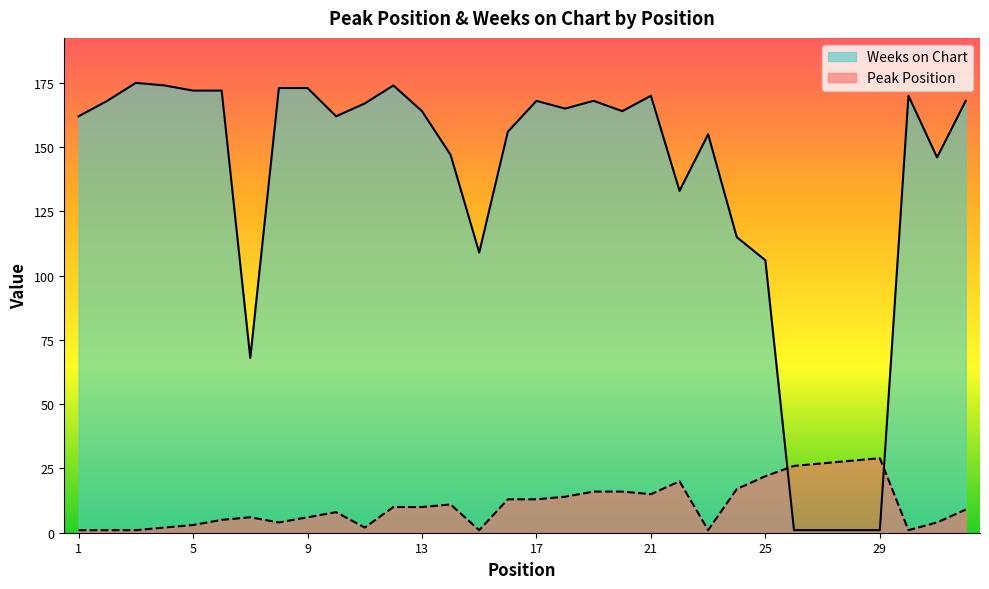

What is the average value of the Peak Position series?

11